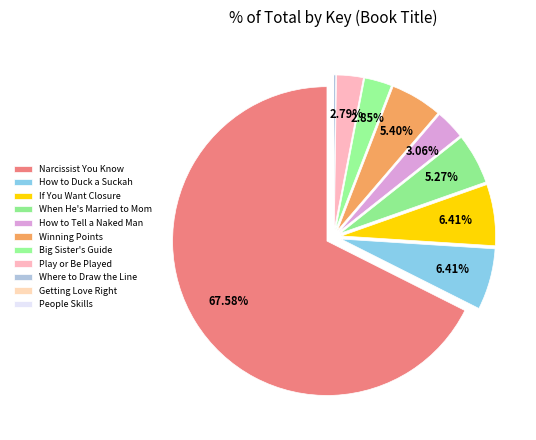

Rank the categories by value from lowest to highest.

People Skills, Getting Love Right, Where to Draw the Line, Play or Be Played, Big Sister's Guide to the World of Work, How to Tell a Naked Man What to Do, When He's Married to Mom, Winning Points with the Woman in Your Life, If You Want Closure in Your Relationship, How to Duck a Suckah, Narcissist You Know